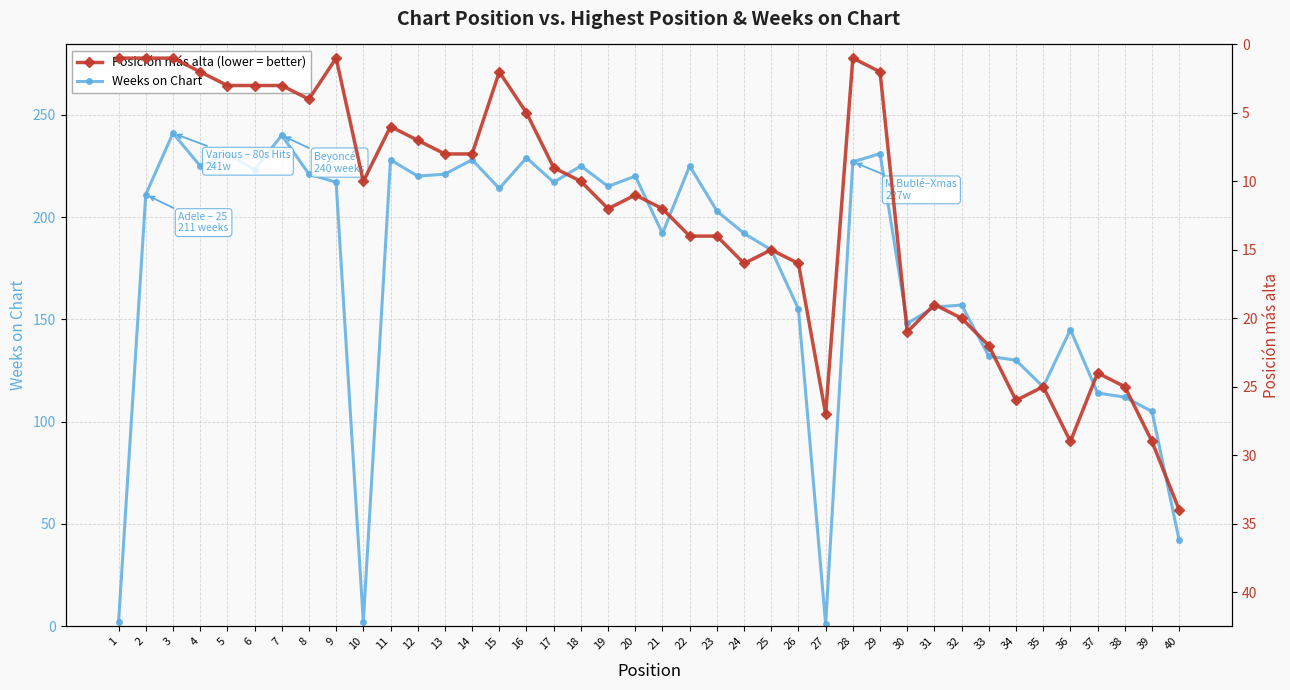

What is the highest value of the Posición más alta series?

34